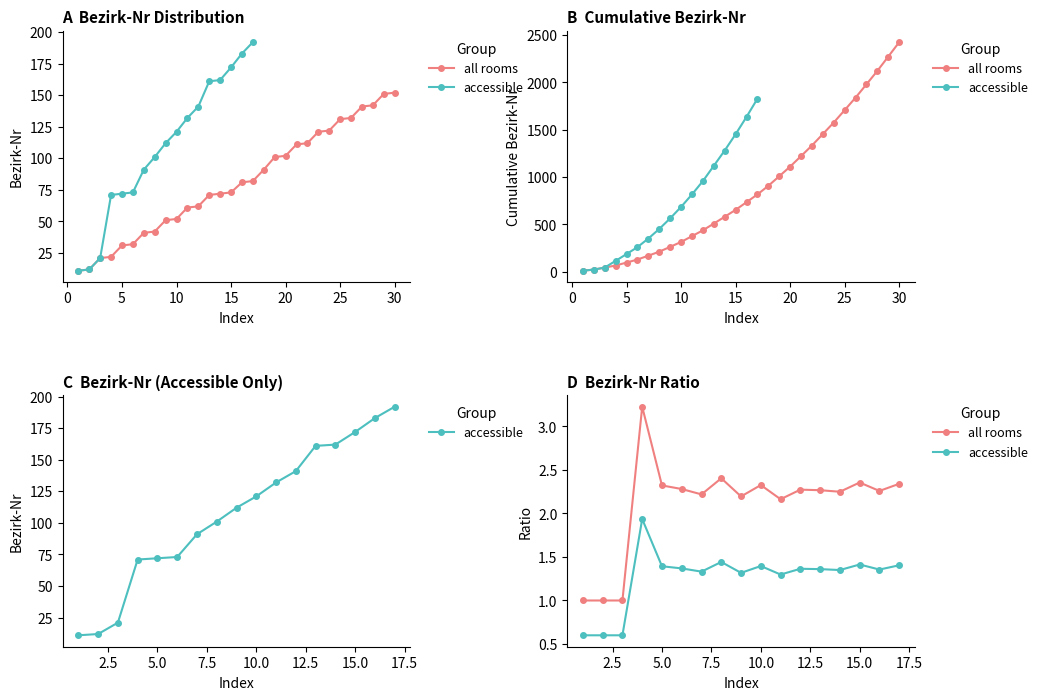

What is the label of the 4th point from the left?

10